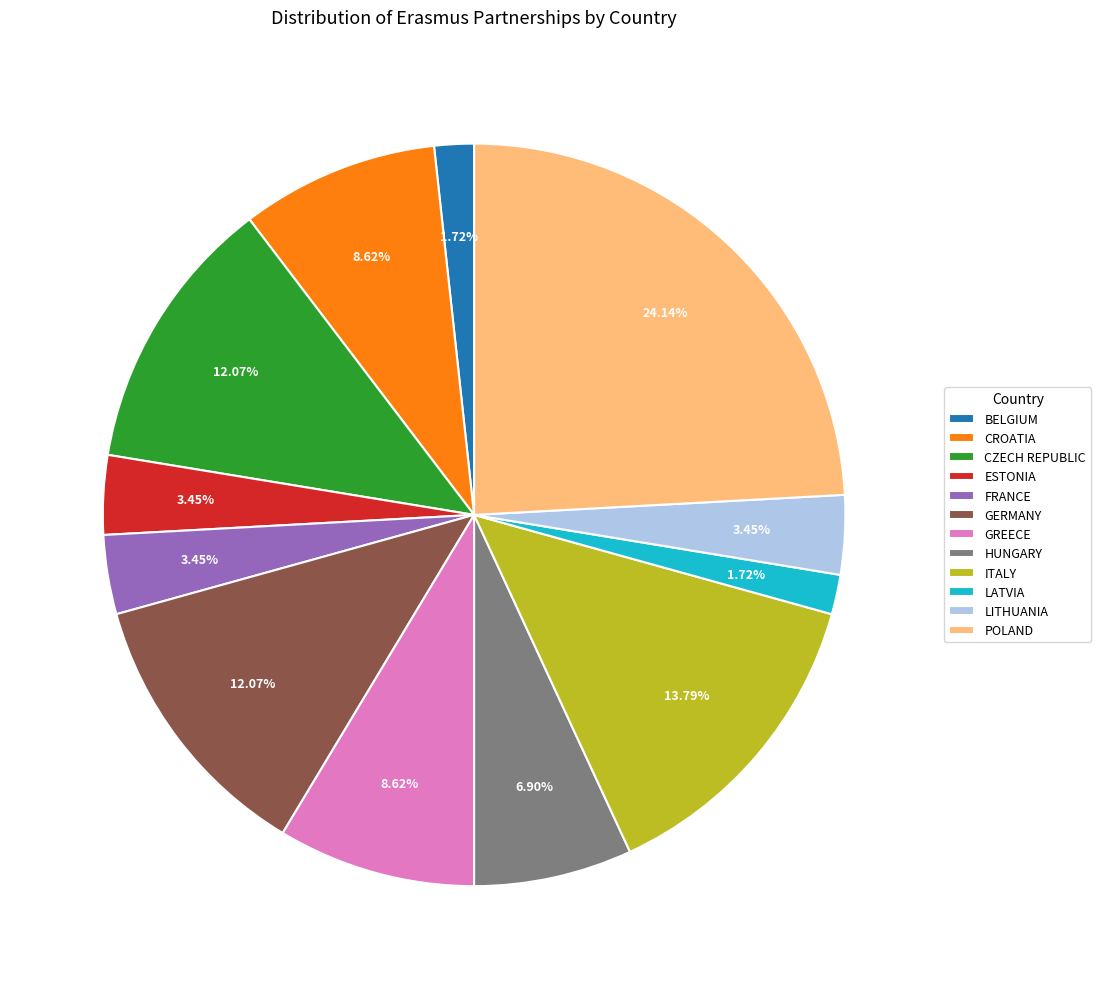

To the nearest percent, what portion does ITALY represent?

14%